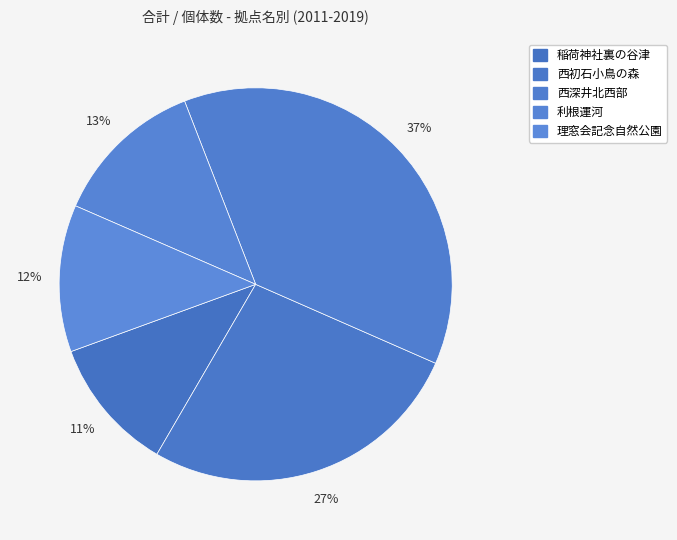

What portion of the pie excludes 西初石小鳥の森?

73.2%